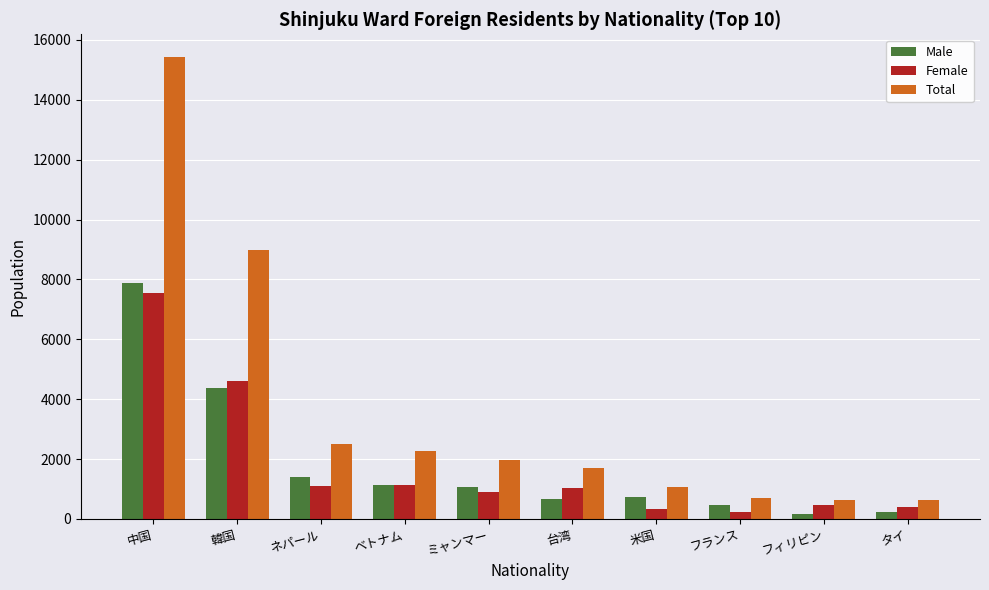

The Male series shows 6064 at 韓国. True or false?

False